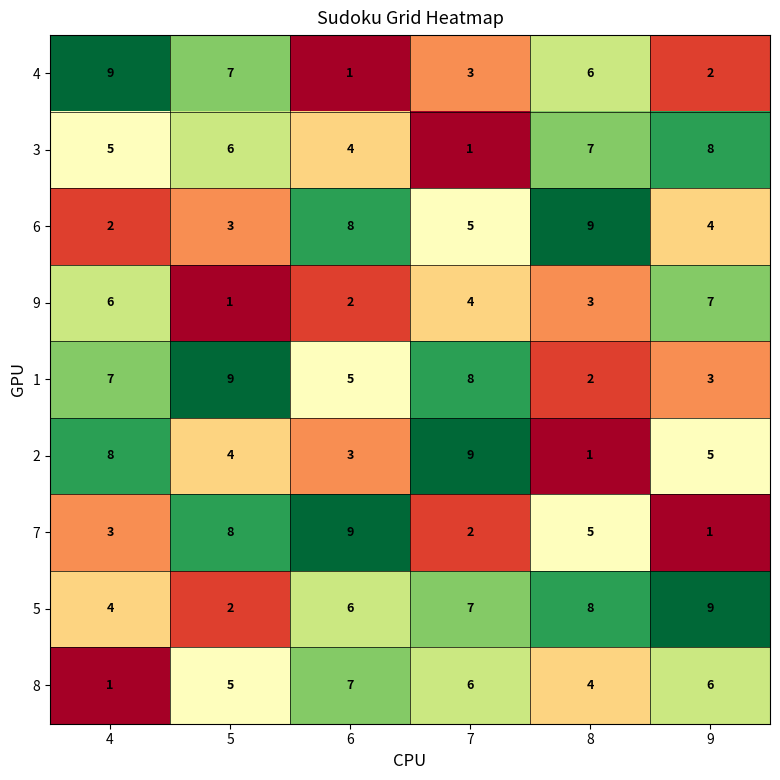

What is the sum of all 7 values?

28